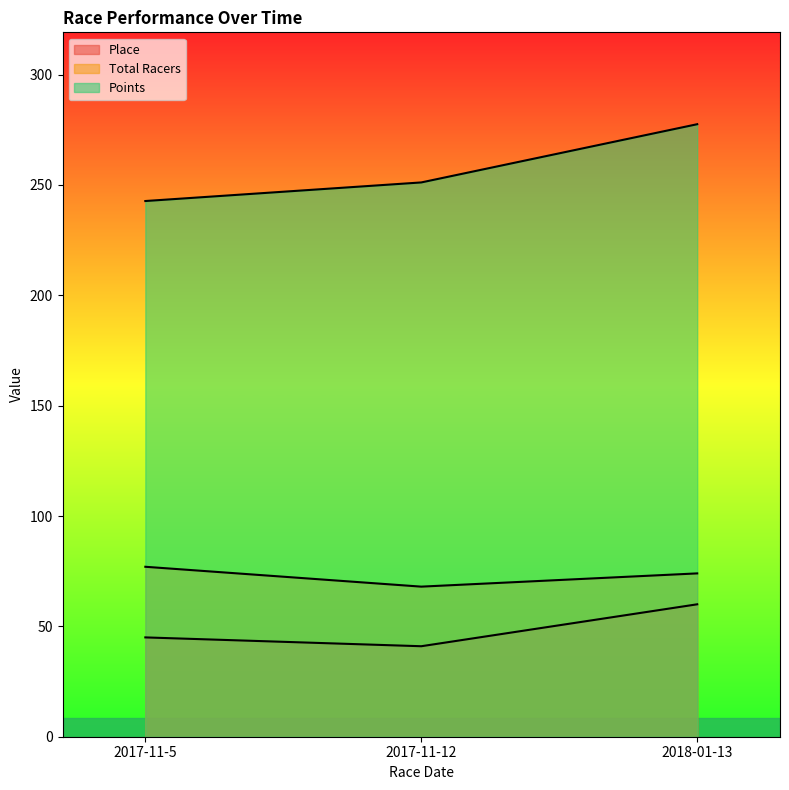

What is the greatest value displayed?

277.5